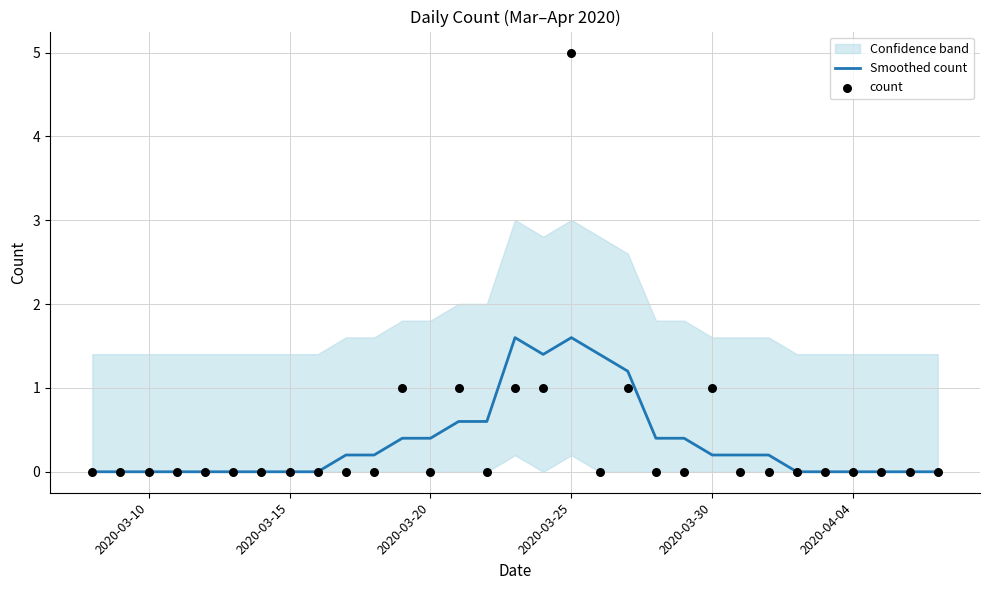

Which series reaches the maximum Y coordinate?

count